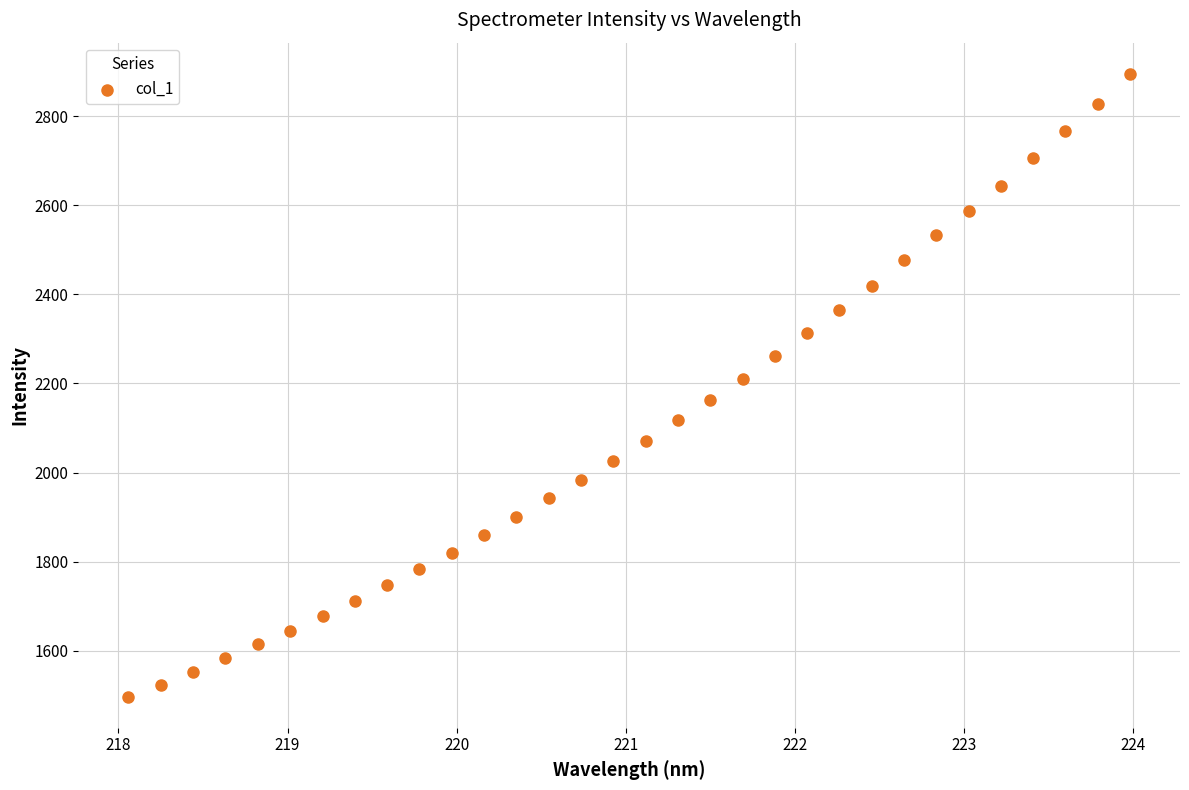

What is the range of Y values (max minus min)?

1398.1